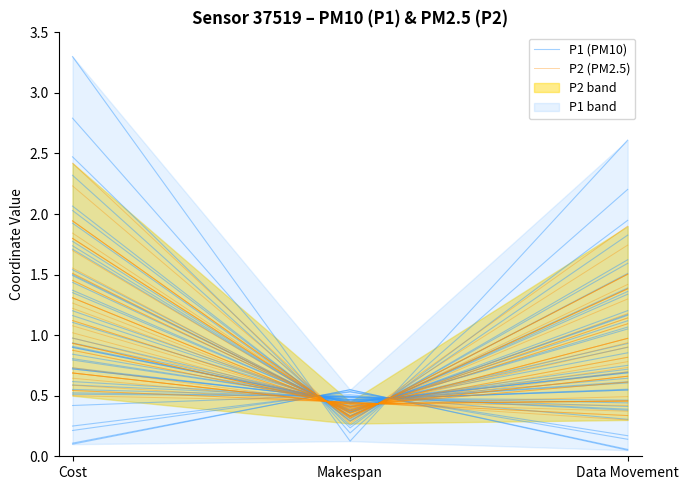

What is the difference between the P1 (PM10) values at Cost and Makespan?

0.1